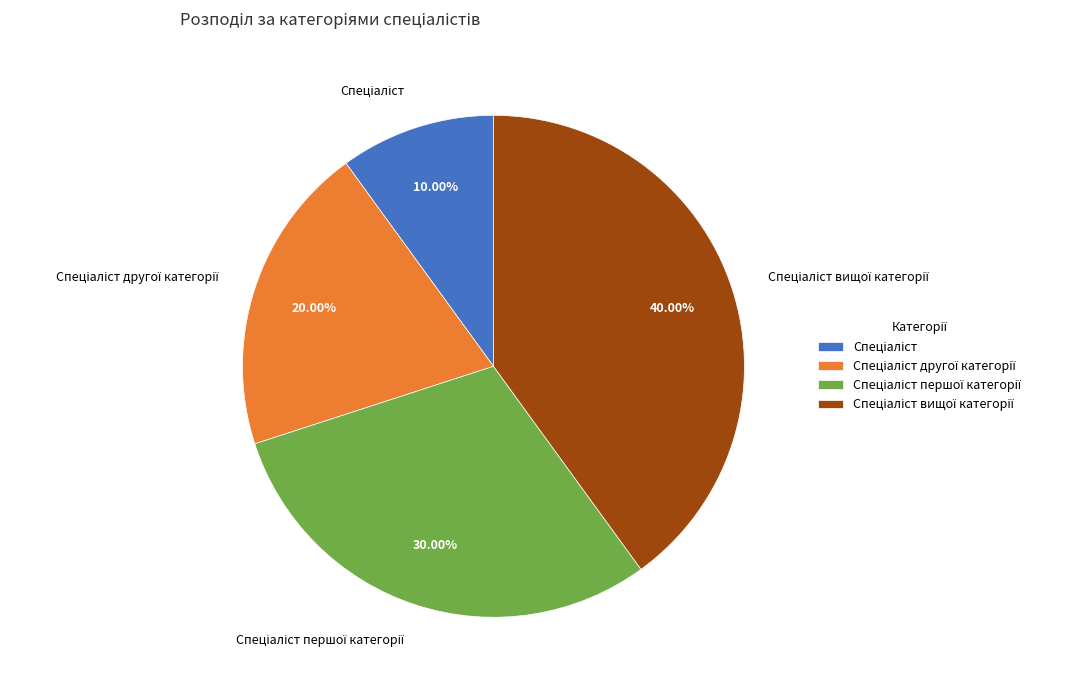

How many slices are in this pie chart?

4